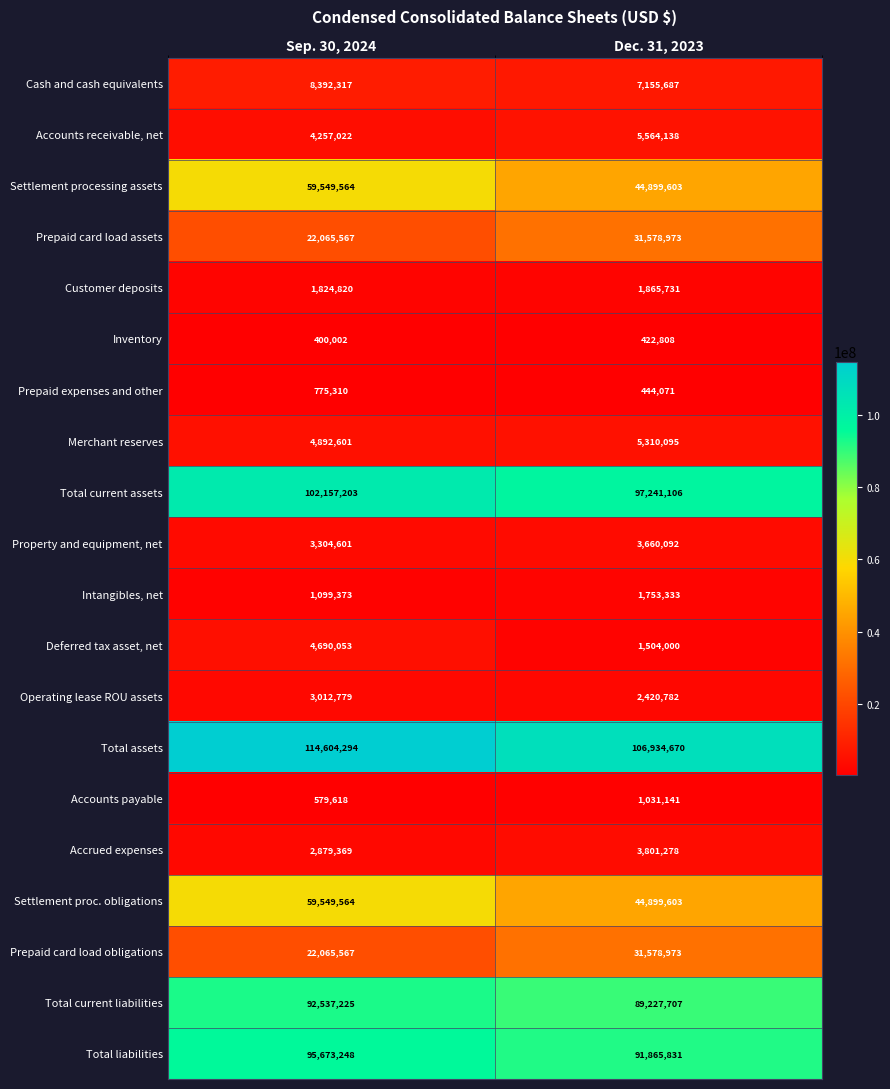

The value of Prepaid card load obligations at Sep. 30, 2024 is 13285808. True or false?

False